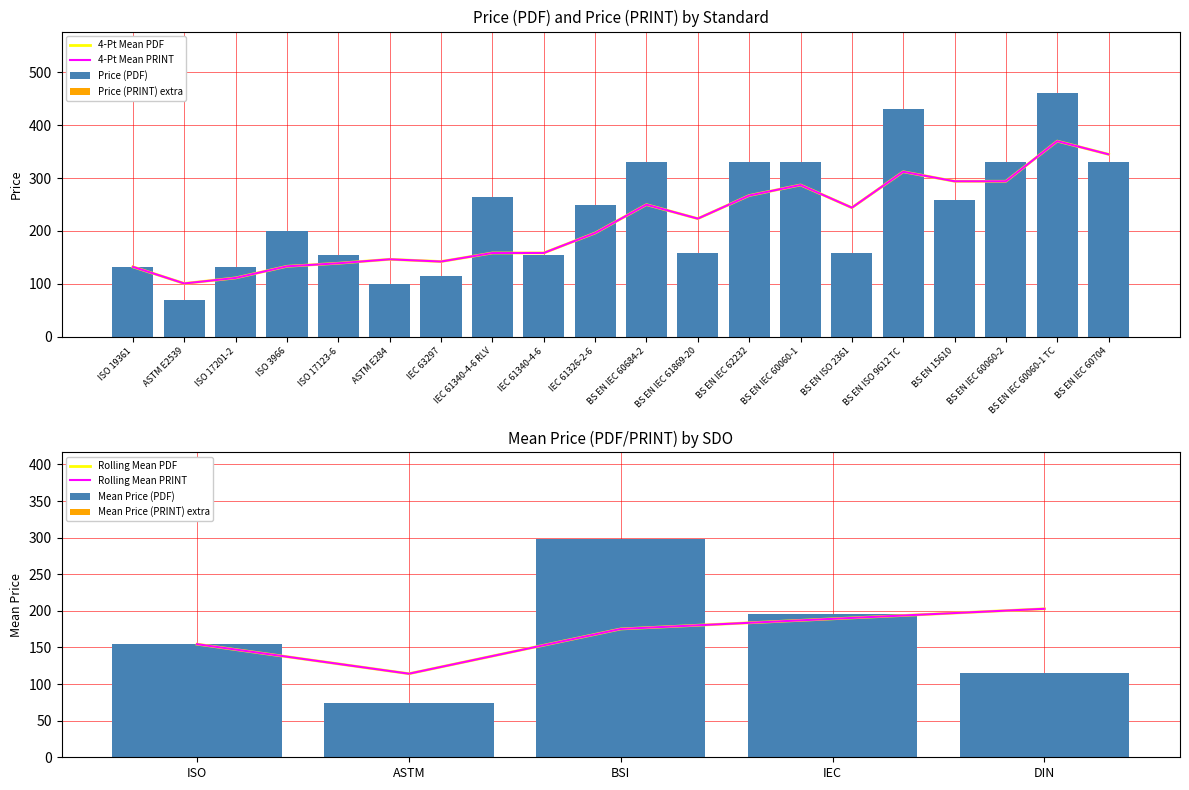

List the labels in order of value, smallest first.

ASTM E2539, ASTM E284, IEC 63297, ISO 19361, ISO 17201-2, ISO 17123-6, IEC 61340-4-6, BS EN IEC 61869-20, BS EN ISO 2361, ISO 3966, IEC 61326-2-6, BS EN 15610, IEC 61340-4-6 RLV, BS EN IEC 60684-2, BS EN IEC 62232, BS EN IEC 60060-1, BS EN IEC 60060-2, BS EN IEC 60704, BS EN ISO 9612 TC, BS EN IEC 60060-1 TC